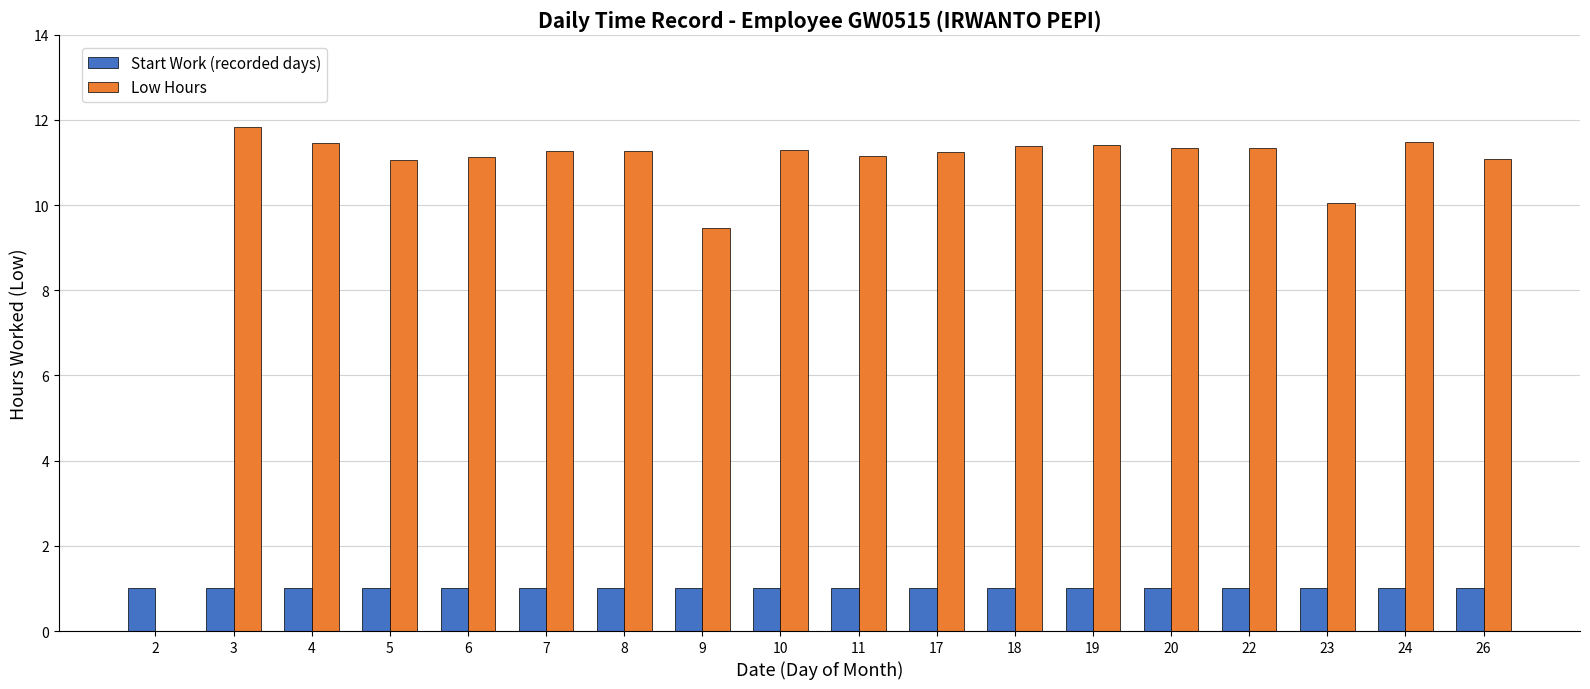

What is the sum of the Start Work (recorded days) values at 19 and 7?

2.0